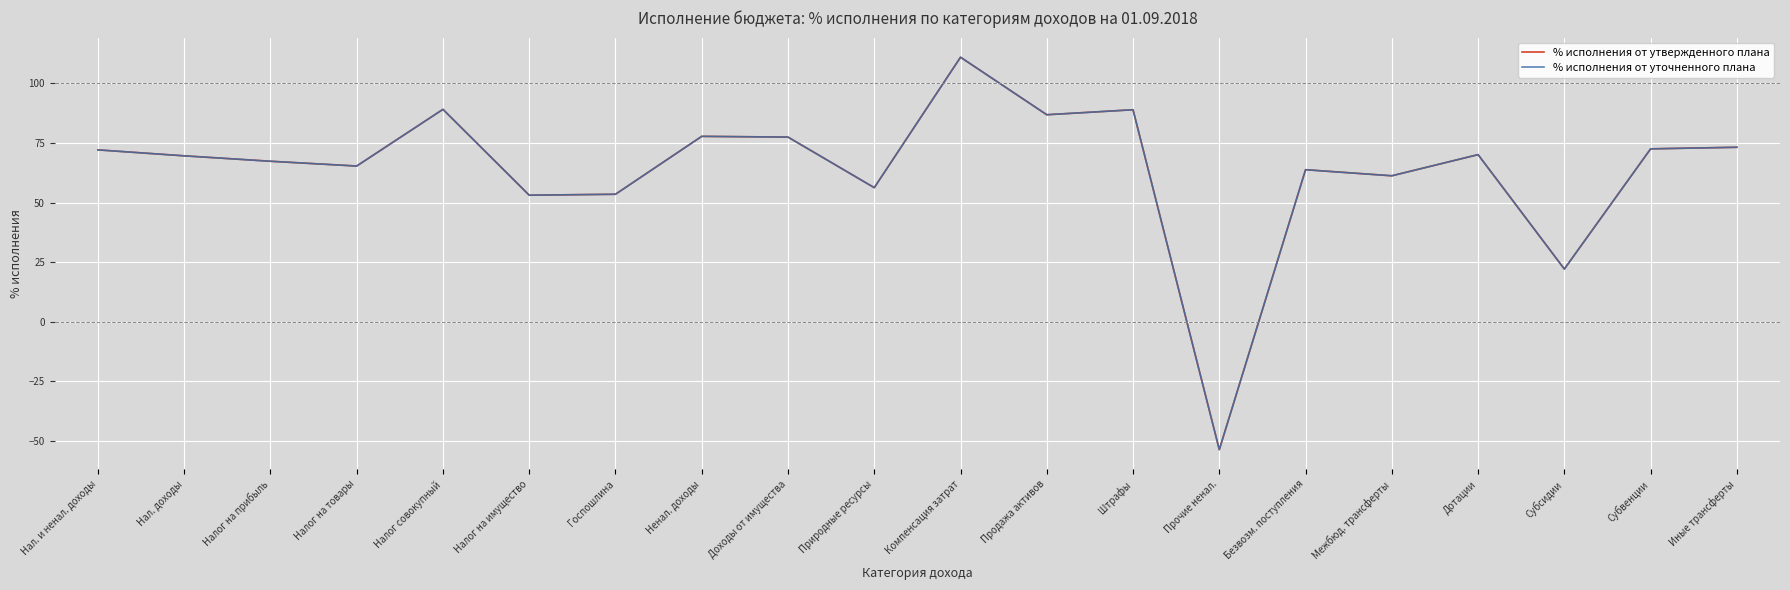

Reading right to left, extract all data points from this chart.

% исполнения от утвержденного плана: Иные трансферты=73.2	Субвенции=72.6	Субсидии=22.2	Дотации=70.2	Межбюд. трансферты=61.3	Безвозм. поступления=63.8	Прочие ненал.=-53.6	Штрафы=89.0	Продажа активов=86.9	Компенсация затрат=111.0	Природные ресурсы=56.3	Доходы от имущества=77.5	Ненал. доходы=77.8	Госпошлина=53.5	Налог на имущество=53.1	Налог совокупный=89.1	Налог на товары=65.4	Налог на прибыль=67.4	Нал. доходы=69.6	Нал. и ненал. доходы=72.1
% исполнения от уточненного плана: Иные трансферты=73.2	Субвенции=72.6	Субсидии=22.2	Дотации=70.2	Межбюд. трансферты=61.3	Безвозм. поступления=63.8	Прочие ненал.=-53.6	Штрафы=89.0	Продажа активов=86.9	Компенсация затрат=111.0	Природные ресурсы=56.3	Доходы от имущества=77.5	Ненал. доходы=77.8	Госпошлина=53.5	Налог на имущество=53.1	Налог совокупный=89.1	Налог на товары=65.4	Налог на прибыль=67.4	Нал. доходы=69.6	Нал. и ненал. доходы=72.1